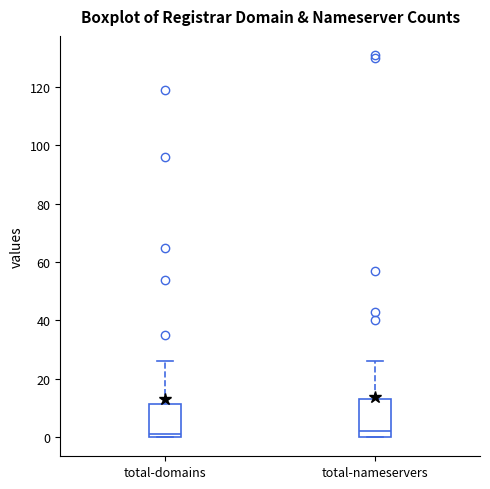

Reading left to right, transcribe this box plot: for each box, give where its median line is, the range the box spans, and where its two whiskers end, as read against the y-axis. The values are not printed on the chart, so give them approximately, as read against the axis.

total-domains: median 2, box 0 to 12, whiskers 0 to 26
total-nameservers: median 2, box 0 to 14, whiskers 0 to 26